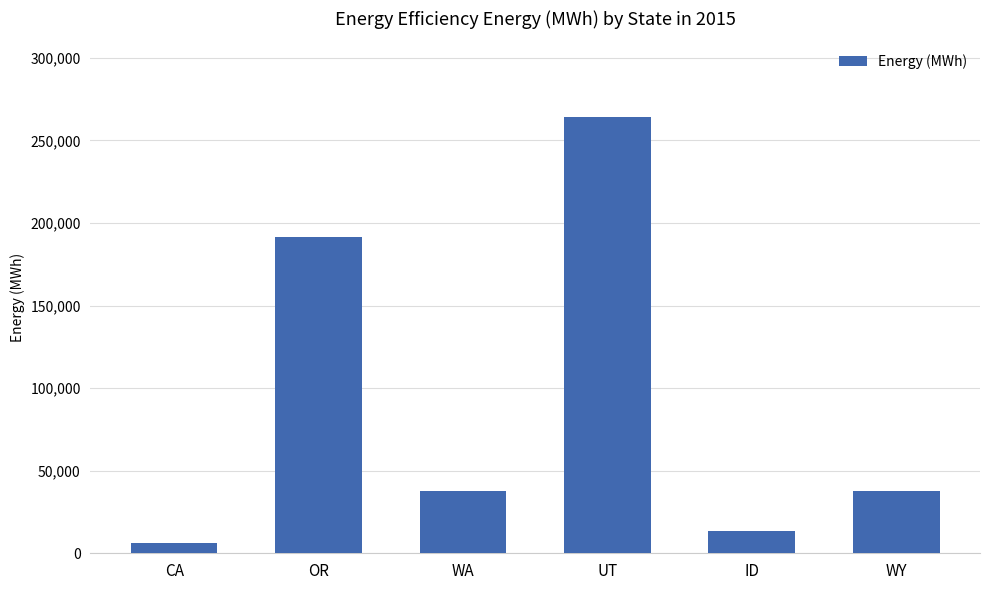

What is the difference between the second highest and minimum values?

184850